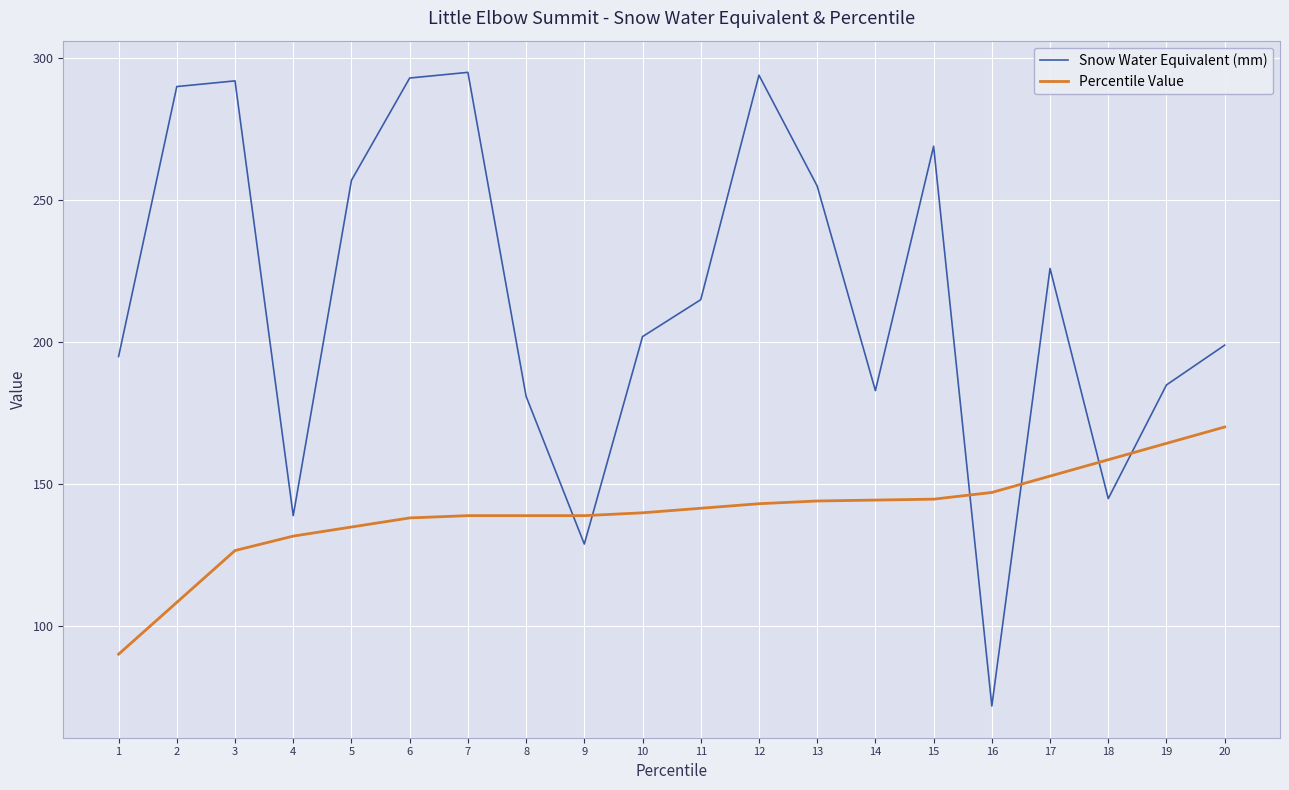

What is the total value across all series at 13?

399.2